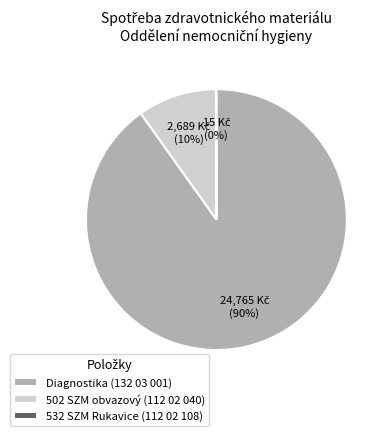

Does 502 SZM obvazový (112 02 040) represent more than half of the total?

No